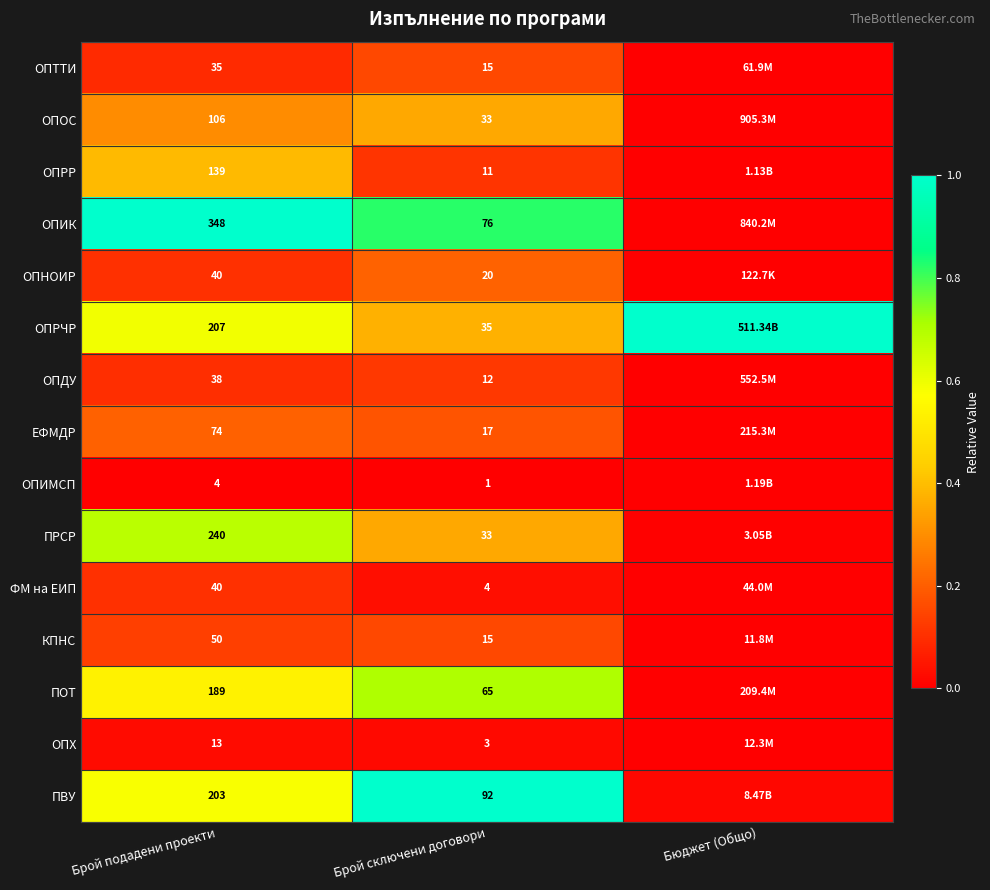

At which label is КПНС closest to 0?

Бюджет (Общо)